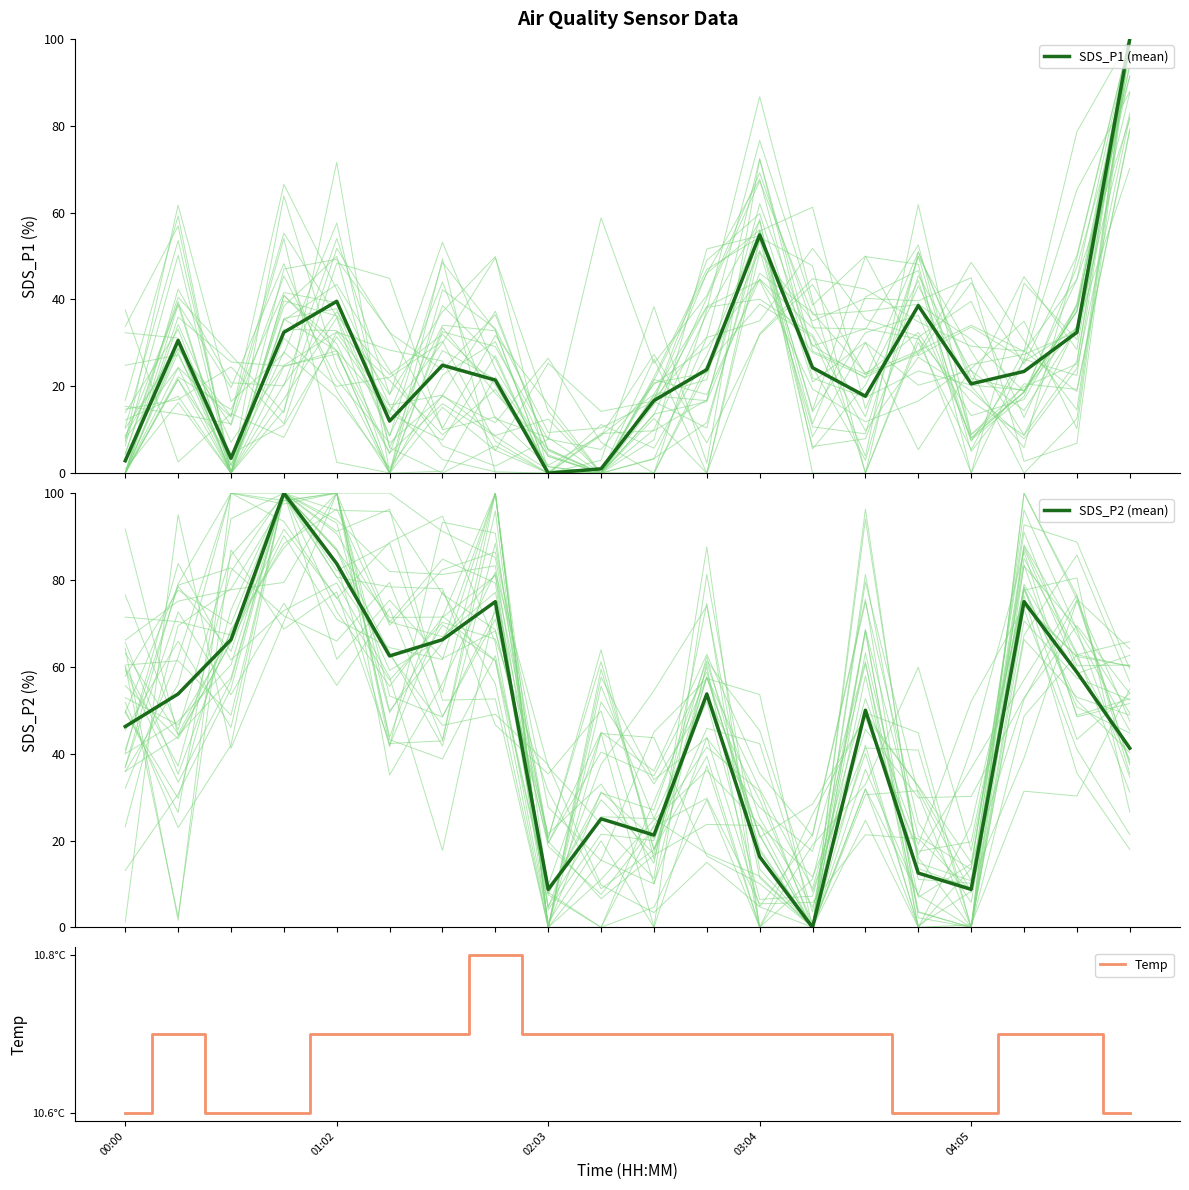

Reading right to left, extract all data points from this chart.

SDS_P1 (mean): 100.0	32.4	23.4	20.6	38.6	17.7	24.3	54.9	23.9	16.7	1.0	0.0	21.4	24.9	12.0	39.6	32.4	3.4	30.6	2.9
SDS_P2 (mean): 41.2	58.8	75.0	8.7	12.5	50.0	0.0	16.2	53.8	21.3	25.0	8.7	75.0	66.2	62.5	83.8	100.0	66.2	53.8	46.2
Temp: 0.0	50.0	50.0	0.0	0.0	50.0	50.0	50.0	50.0	50.0	50.0	50.0	100.0	50.0	50.0	50.0	0.0	0.0	50.0	0.0